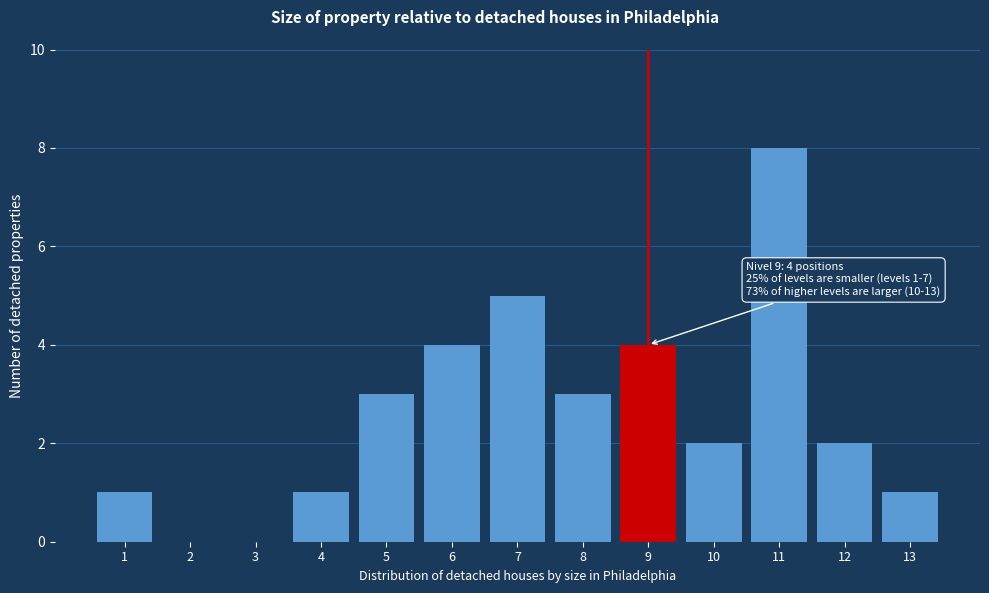

Reading left to right, what are all the values shown in this chart?

1=1	2=0	3=0	4=1	5=3	6=4	7=5	8=3	9=4	10=2	11=8	12=2	13=1